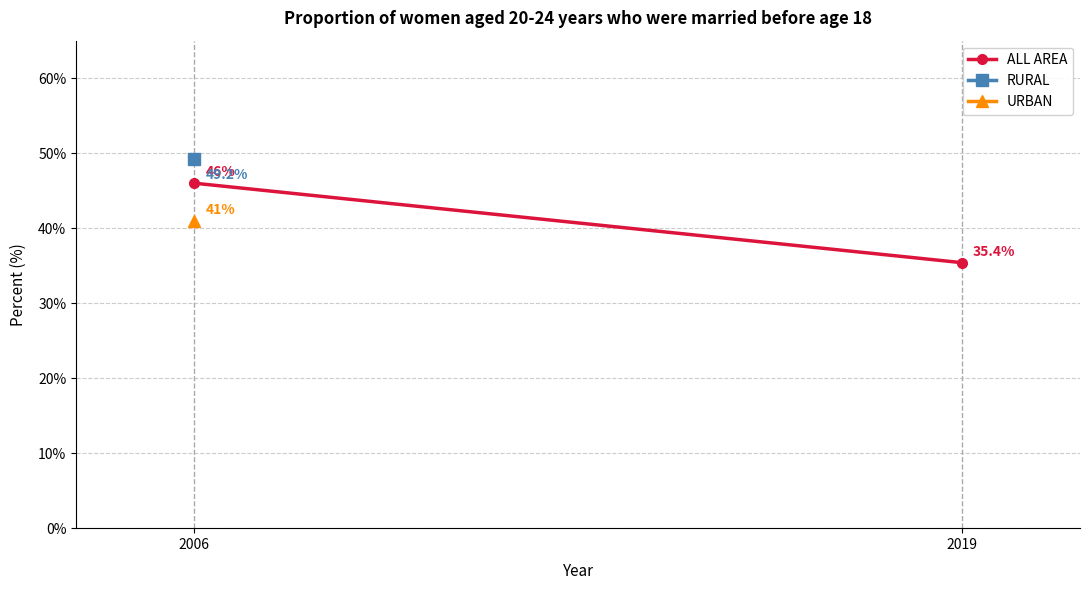

At which label is the value closest to 40?

2019